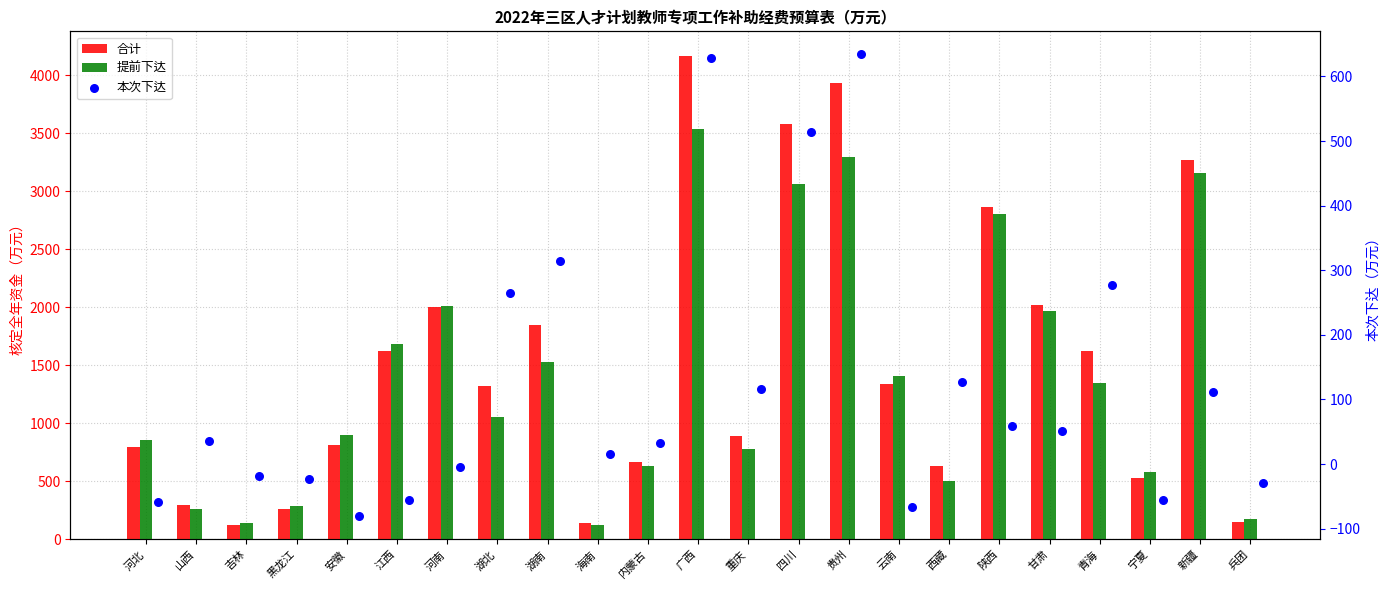

What are all the series names shown in the legend?

合计, 提前下达, 本次下达